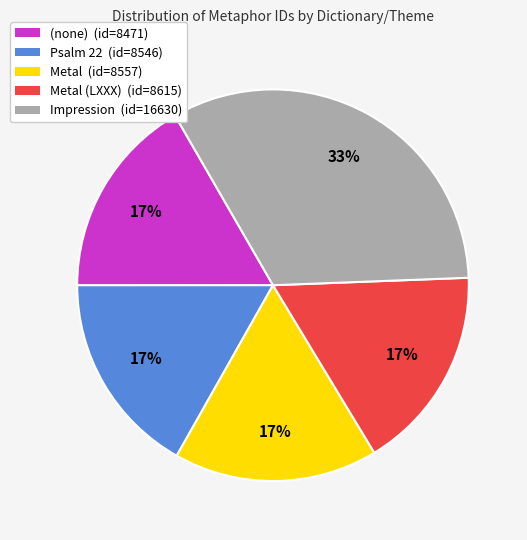

Approximately how many times larger is the value at Psalm 22 (id=8546) compared to Metal (id=8557)?

1.0